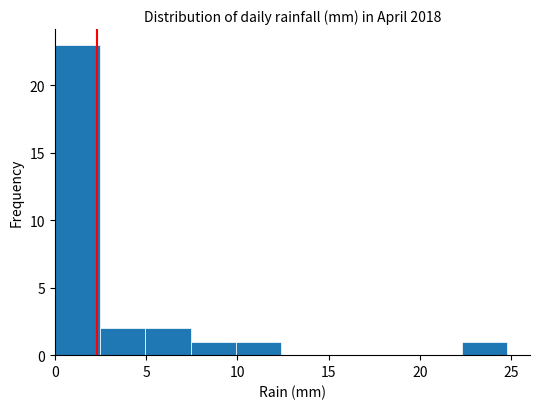

Reading left to right, transcribe this chart: for each bar, give the range it covers on the x-axis and its height. Neither the bar edges nor the heights are printed on the chart, so give them approximately, as read against the axes.

0.0 to 2.5: 23
2.5 to 5.0: 2
5.0 to 7.5: 2
7.5 to 10.0: 1
10.0 to 12.5: 1
12.5 to 15.0: 0
15.0 to 17.5: 0
17.5 to 20.0: 0
20.0 to 22.5: 0
22.5 to 25.0: 1